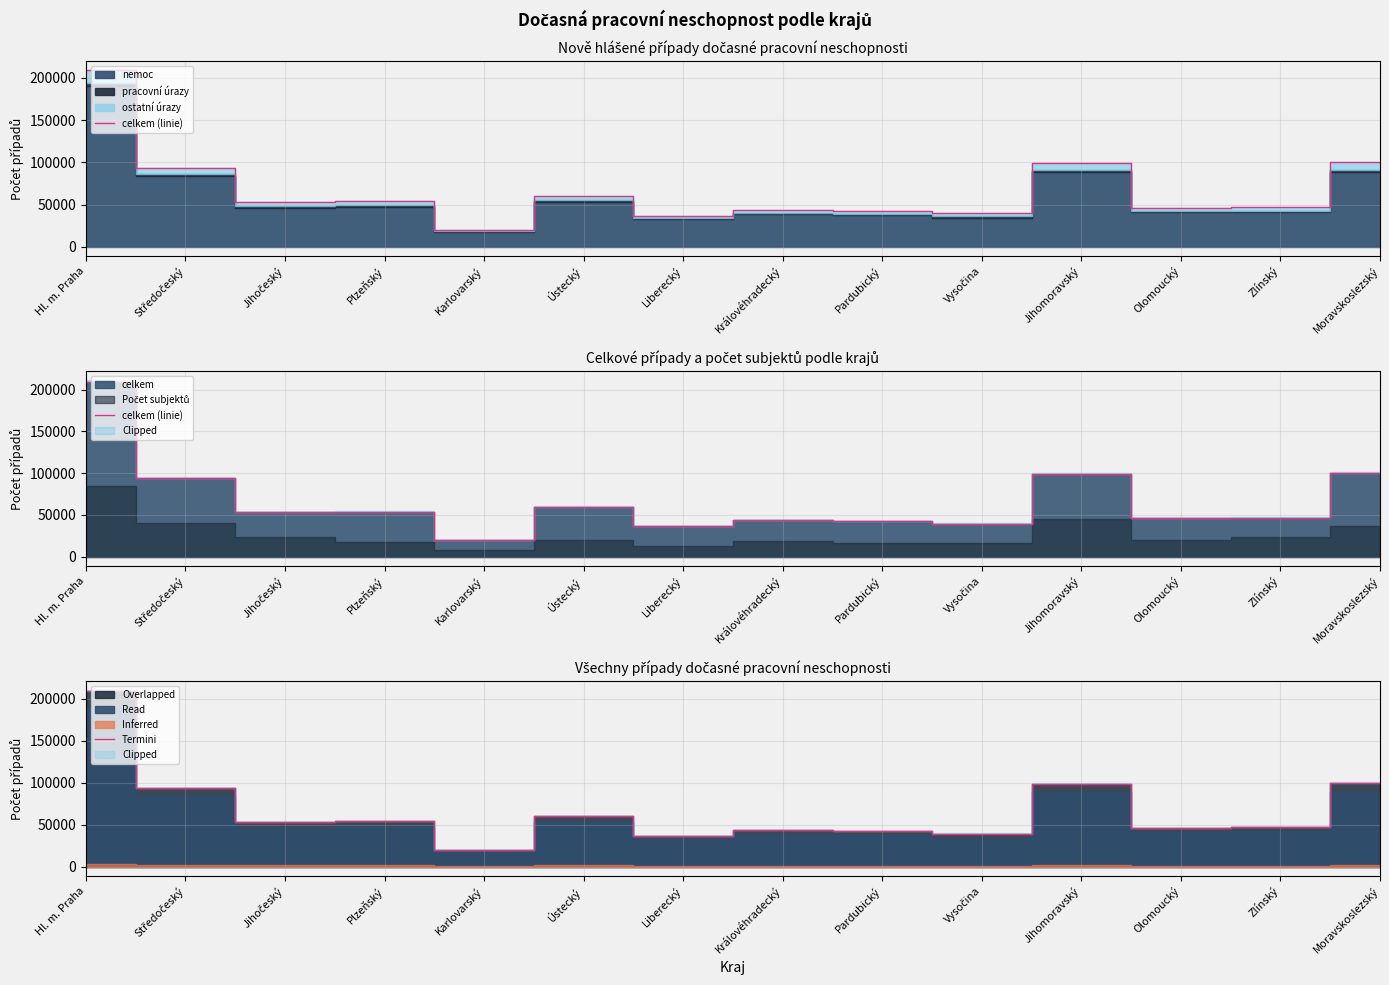

Which category has the lowest value in the Termini series?

Karlovarský